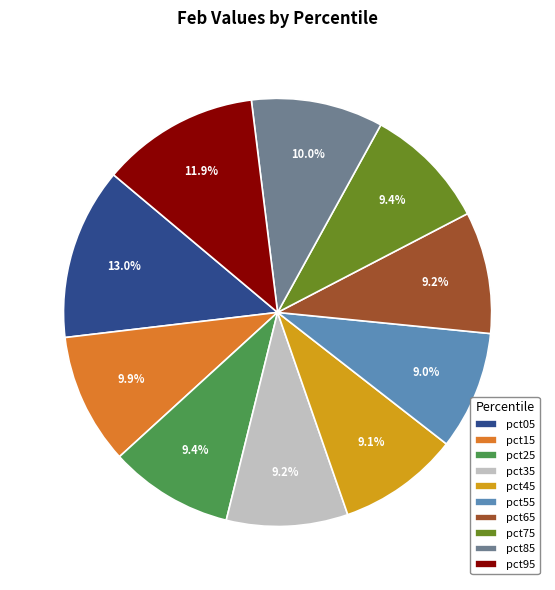

What is the ratio of the value at pct35 to the value at pct05?

0.7